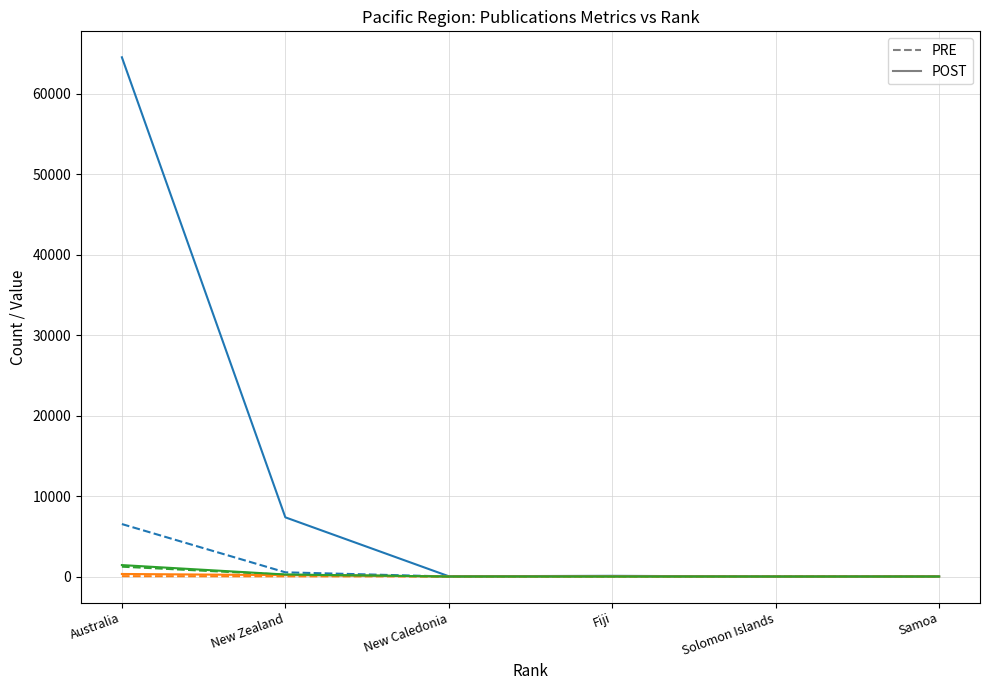

At which category does the chart reach its peak across all series?

Australia